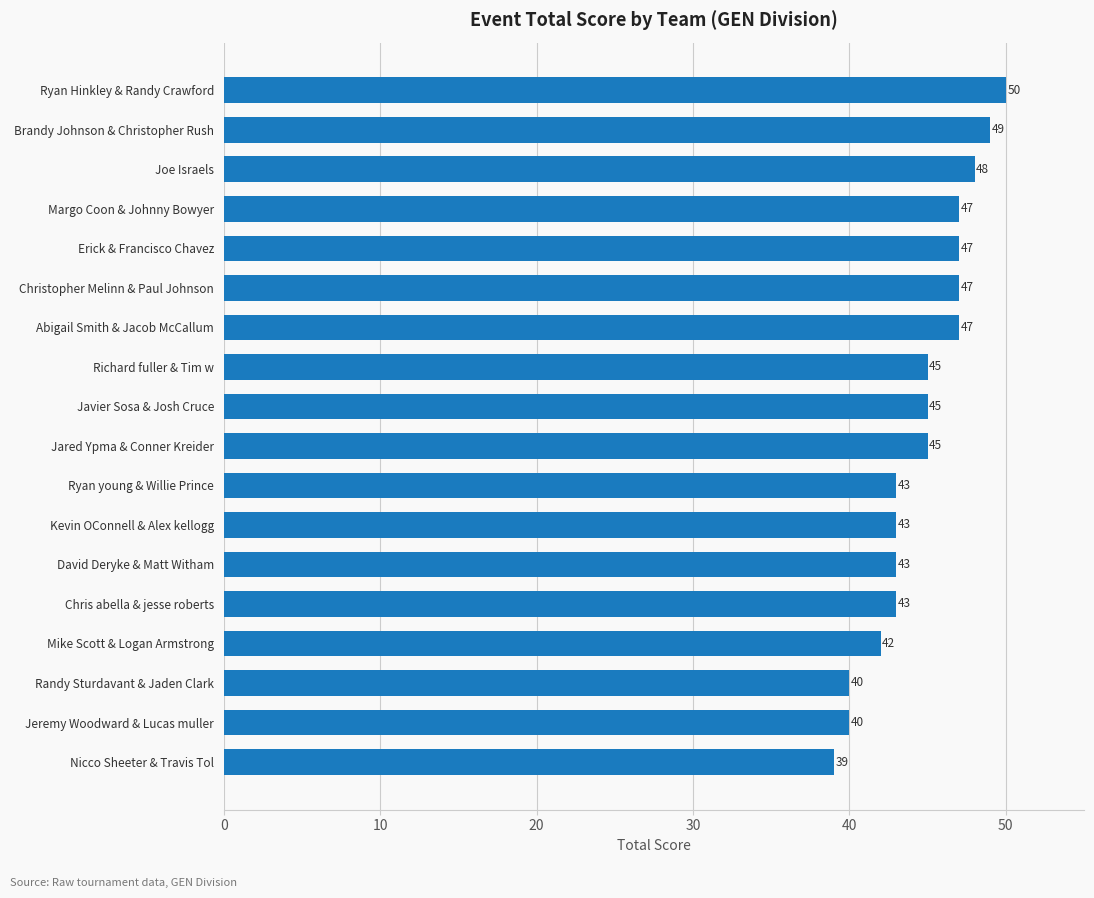

What is the greatest value displayed?

50